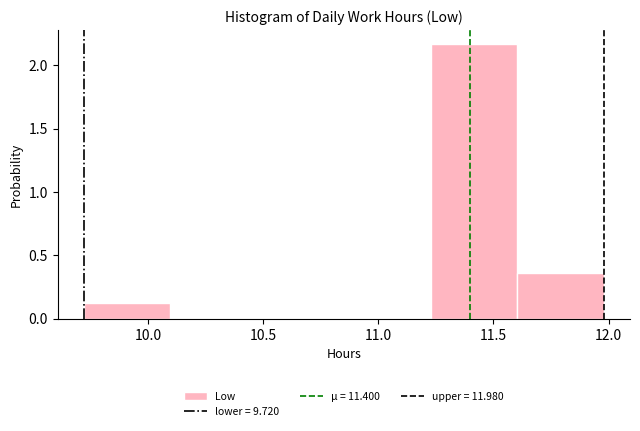

What is the height of the bar covering 9.70 to 10.10 on the x-axis? Neither the bar edges nor the heights are printed on the chart, so give them approximately, as read against the axes.

0.10